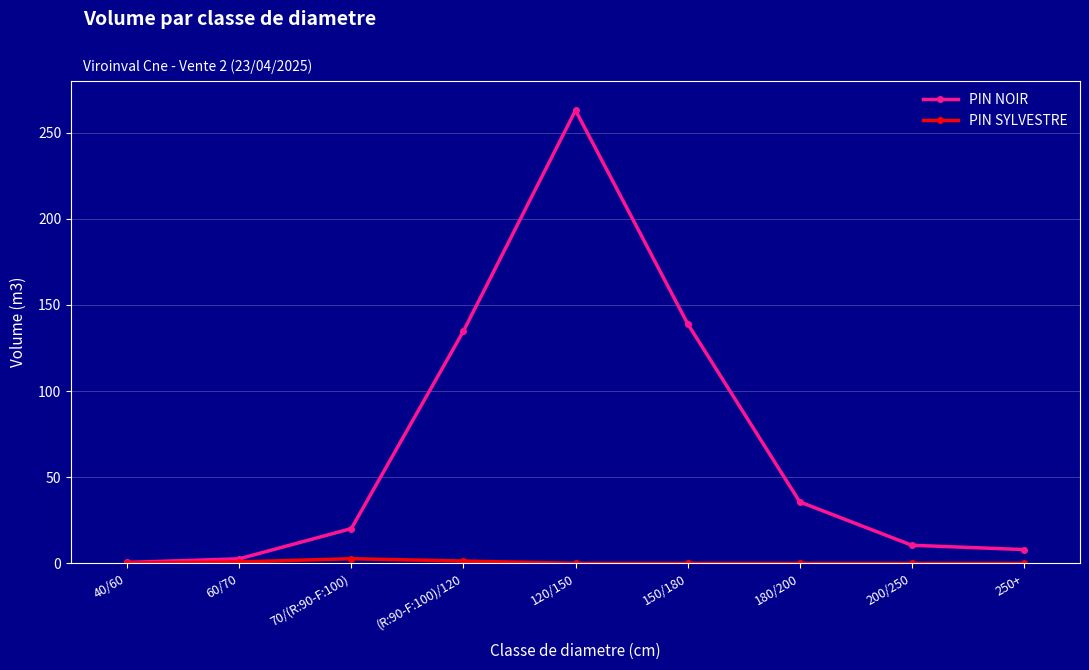

Which label corresponds to the largest value in the chart?

120/150